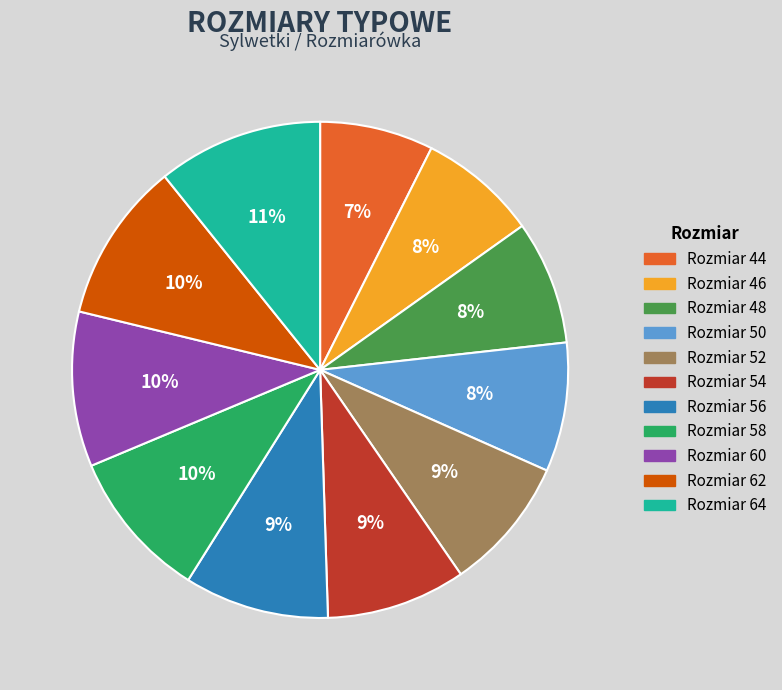

How many segments does this pie chart have?

11